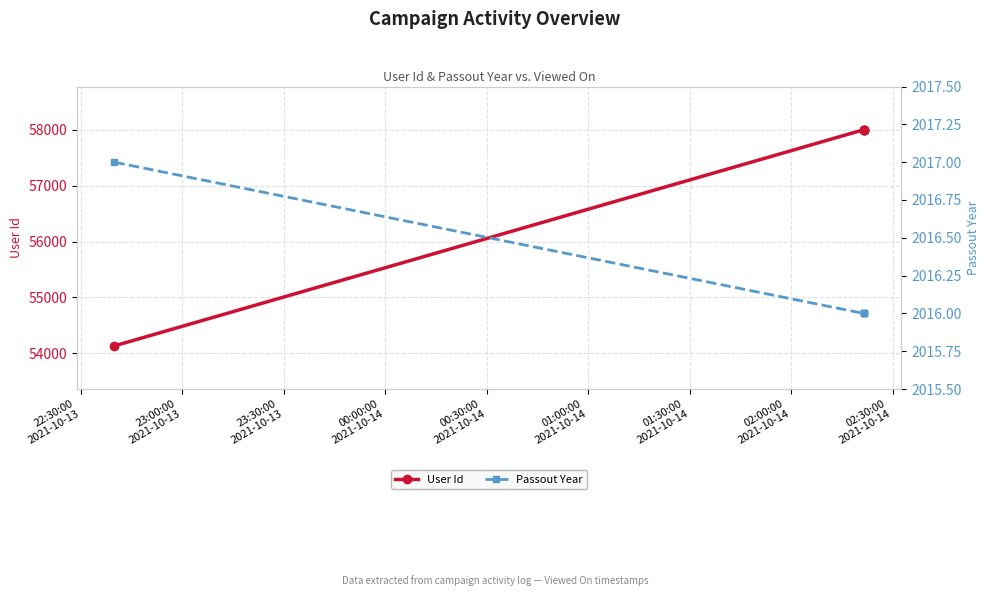

Between 23:00:00
2021-10-13 and 23:30:00
2021-10-13, which series saw the biggest shift?

User Id